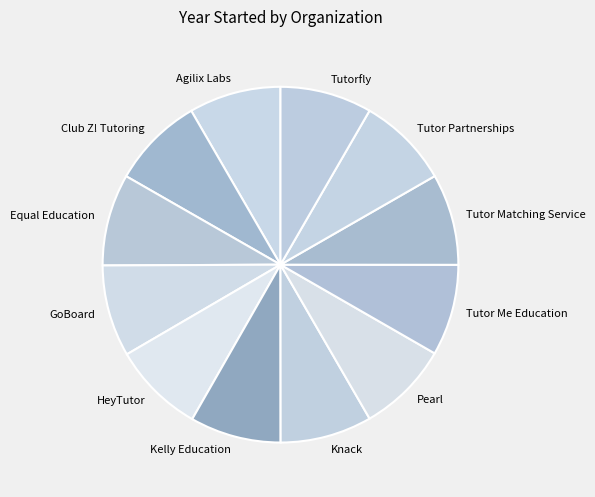

Is the sum of Tutor Partnerships and Kelly Education greater than half?

No